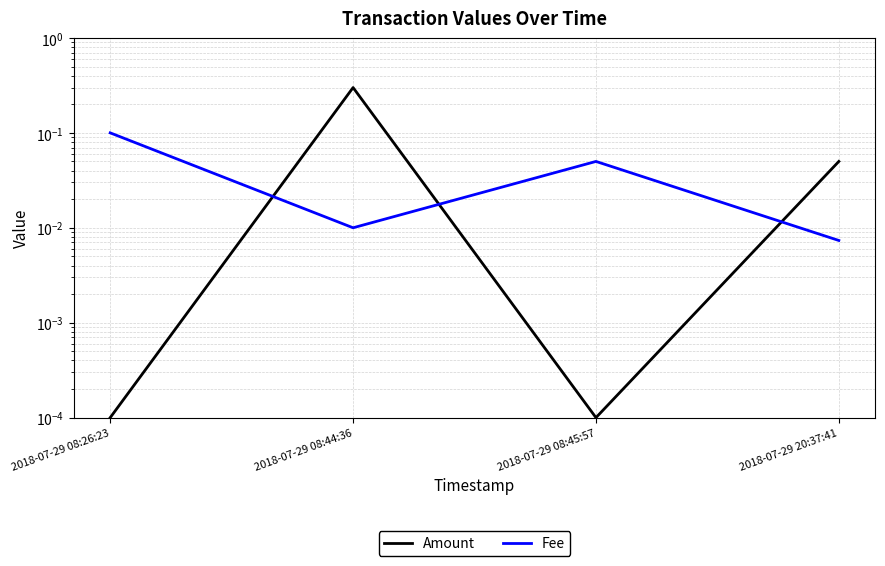

How many intersections are there between Fee and Amount?

3